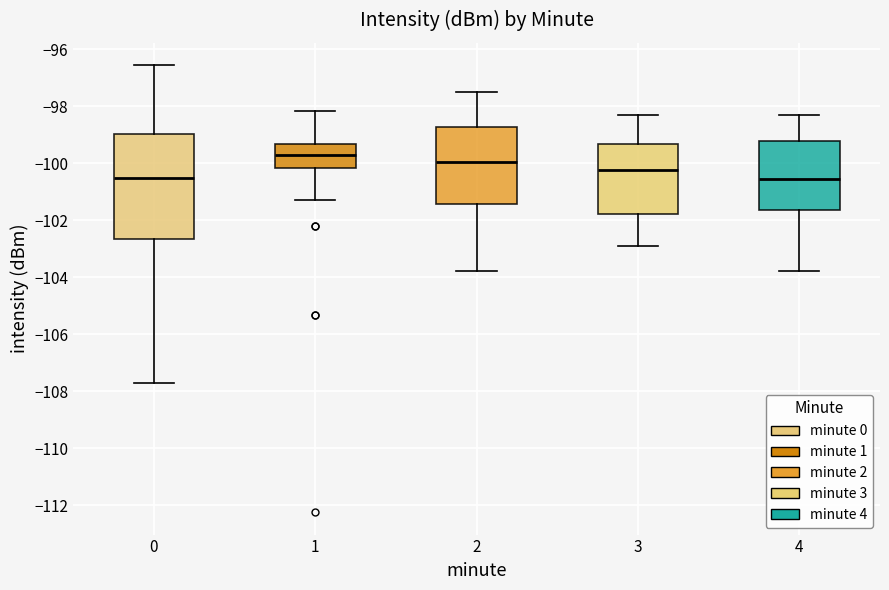

Reading left to right, transcribe this box plot: for each box, give where its median line is, the range the box spans, and where its two whiskers end, as read against the y-axis. The values are not printed on the chart, so give them approximately, as read against the axis.

0: median -100.6, box -102.6 to -99.0, whiskers -107.8 to -96.6
1: median -99.8, box -100.2 to -99.4, whiskers -101.4 to -98.2
2: median -100.0, box -101.4 to -98.8, whiskers -103.8 to -97.4
3: median -100.2, box -101.8 to -99.4, whiskers -102.8 to -98.2
4: median -100.6, box -101.6 to -99.2, whiskers -103.8 to -98.2